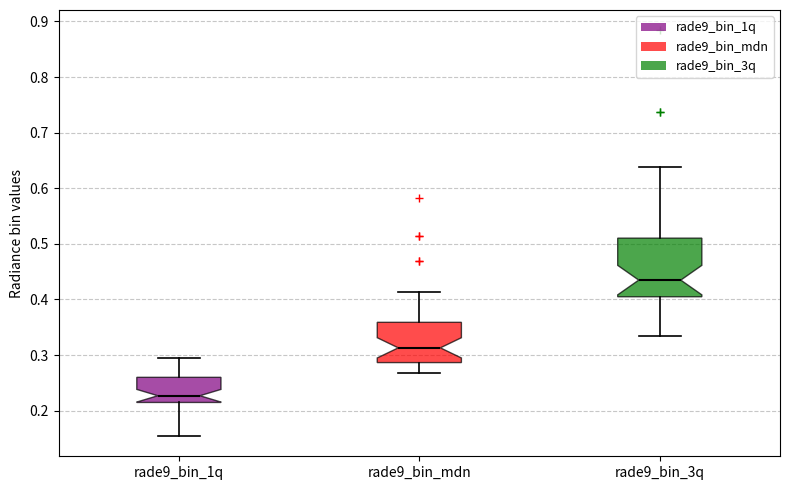

Which box's median line is the highest?

rade9_bin_3q